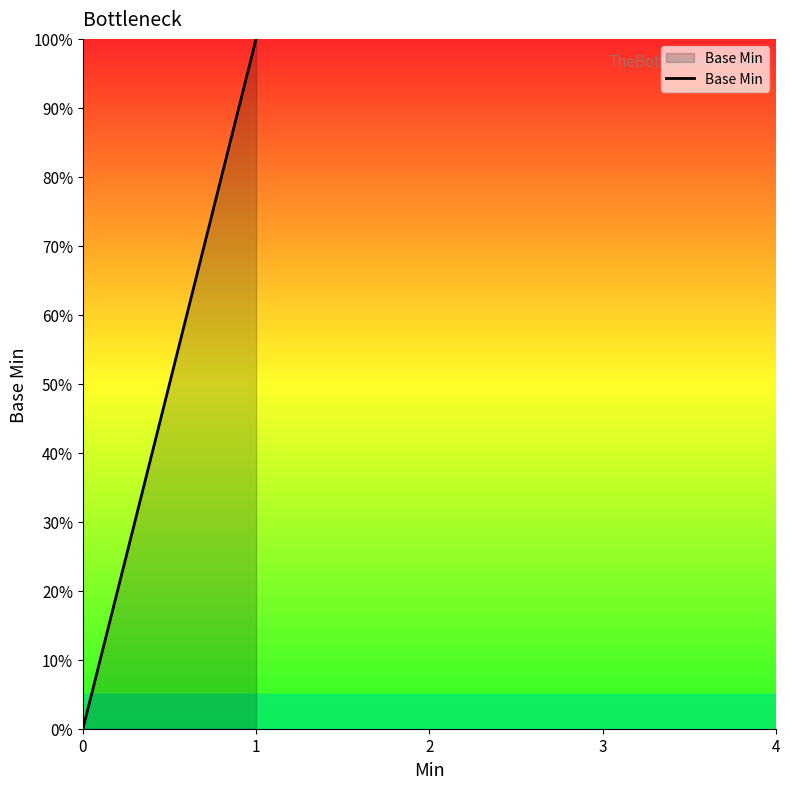

How many categories are shown in the chart?

5